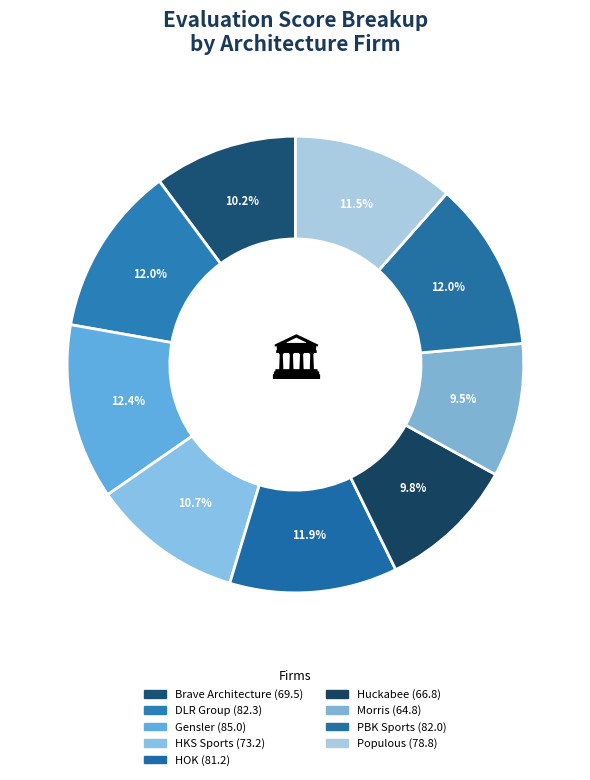

How many slices are in this pie chart?

9